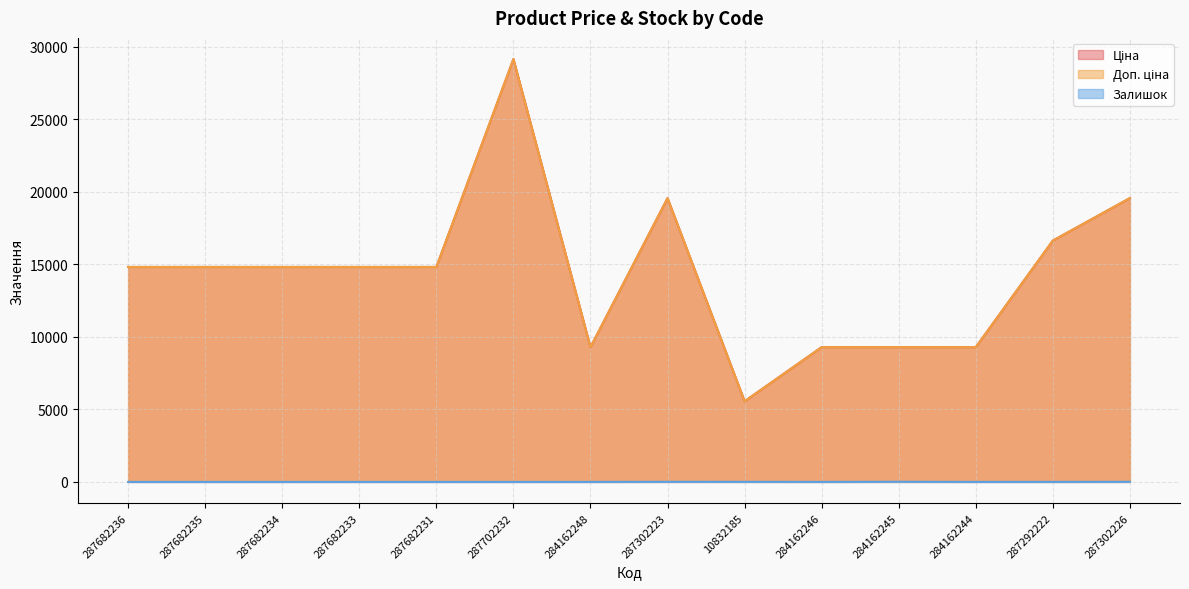

Reading left to right, what are all the values shown in this chart?

Ціна: 14817.6	14817.6	14817.6	14817.6	14817.6	29152.3	9290.5	19564.9	5560.3	9290.5	9290.5	9290.5	16636.8	19564.9
Доп. ціна: 14817.6	14817.6	14817.6	14817.6	14817.6	29152.3	9290.5	19564.9	5560.3	9290.5	9290.5	9290.5	16636.8	19564.9
Залишок: 0.0	0.0	0.0	0.0	0.0	0.0	0.0	7.0	6.0	0.0	10.0	0.0	1.0	7.0